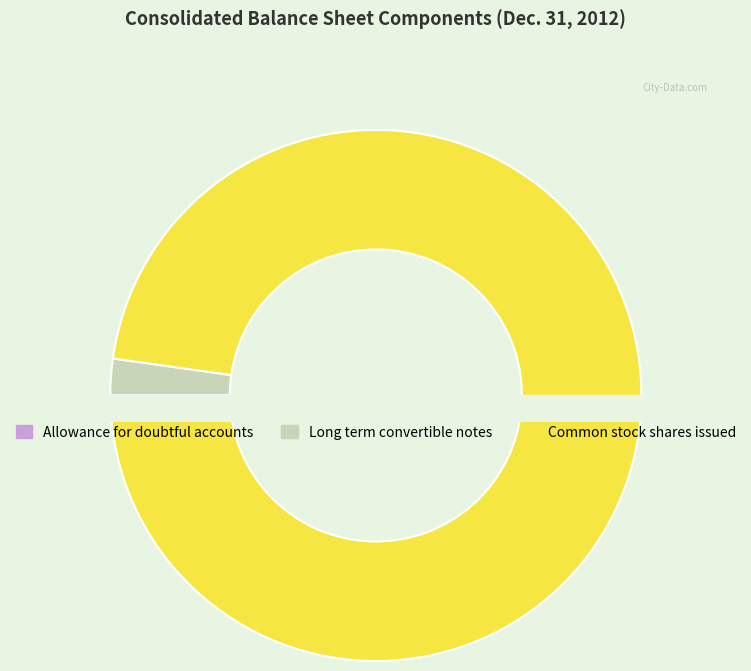

To the nearest percent, what is the average slice percentage?

33%